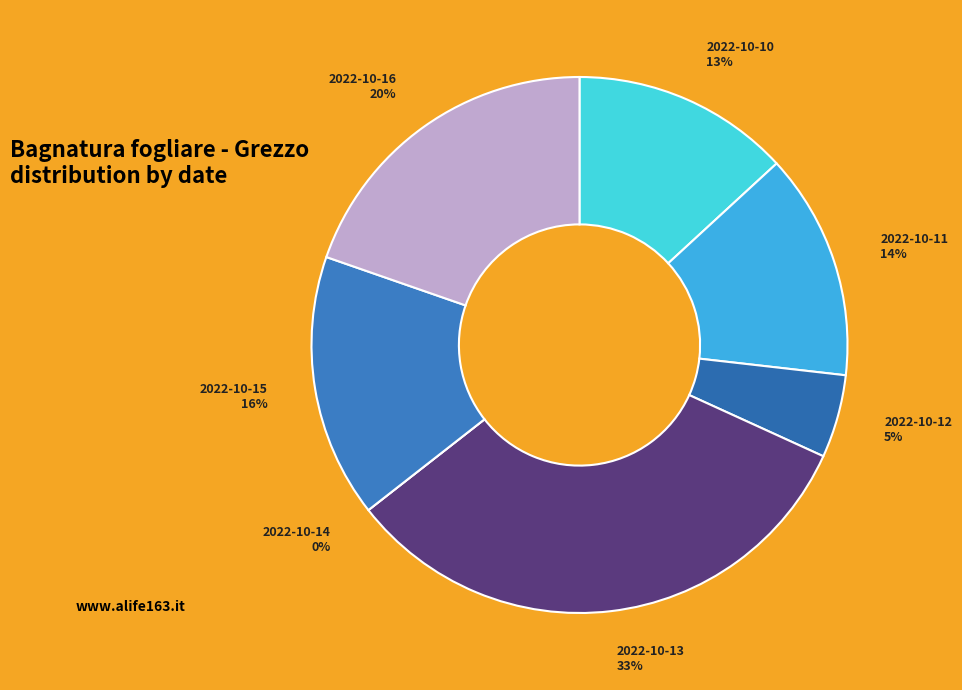

Rank the categories by value from highest to lowest.

2022-10-13, 2022-10-16, 2022-10-15, 2022-10-11, 2022-10-10, 2022-10-12, 2022-10-14